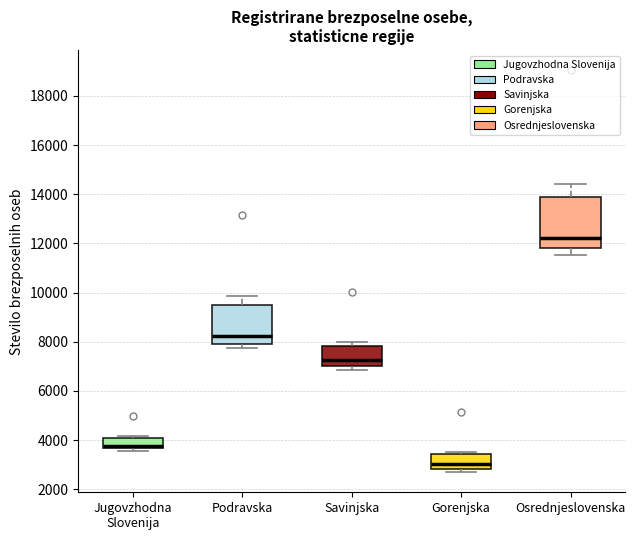

Reading left to right, read every box against the y-axis: the position of its median line, the range the box covers, and the ends of its whiskers. The values are not printed on the chart, so give them approximately, as read against the axis.

Jugovzhodna Slovenija: median 3800, box 3600 to 4000, whiskers 3600 (just below the box's lower edge) to 4200
Podravska: median 8200, box 8000 to 9400, whiskers 7800 to 9800
Savinjska: median 7200, box 7000 to 7800, whiskers 6800 to 8000
Gorenjska: median 3000, box 2800 to 3400, whiskers 2600 to 3600
Osrednjeslovenska: median 12200, box 11800 to 13800, whiskers 11600 to 14400